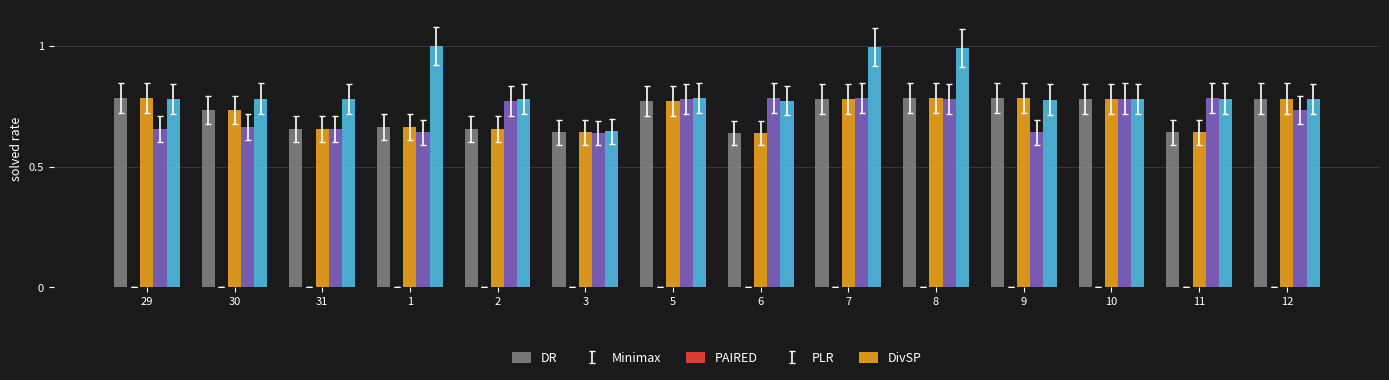

What is the difference between the maximum and minimum values in the DivSP series?

0.4